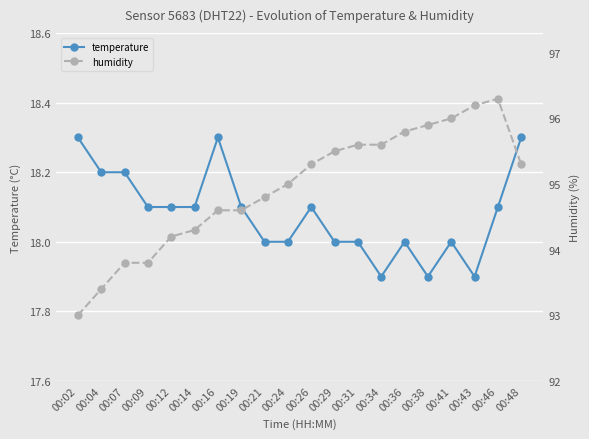

Which has a higher value, 00:07 or 00:24?

00:07